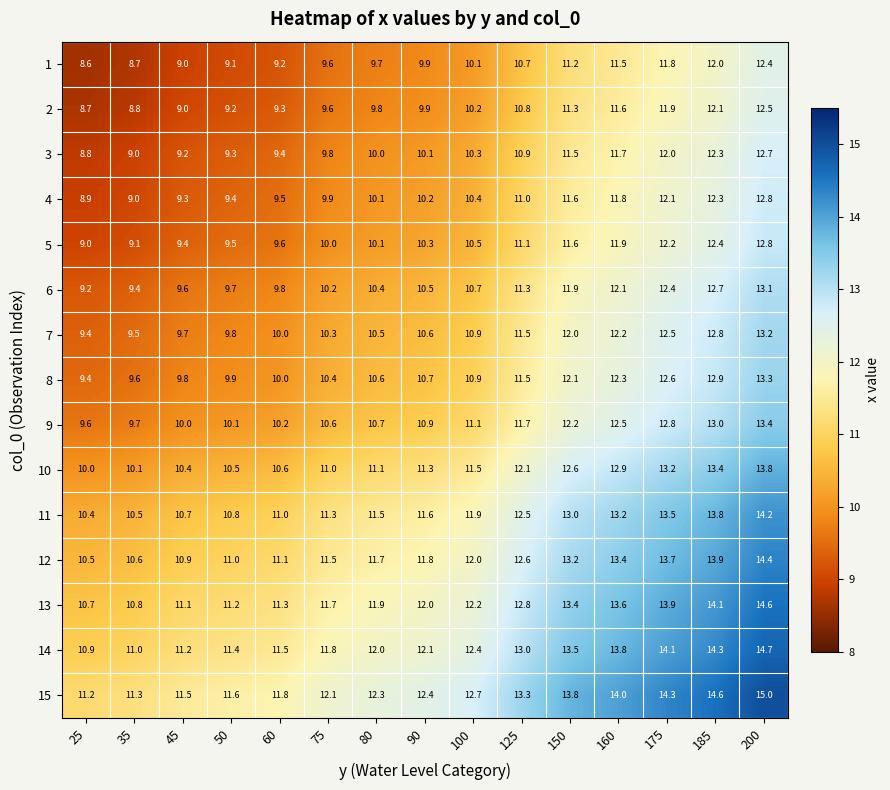

What is the smallest value displayed?

8.6